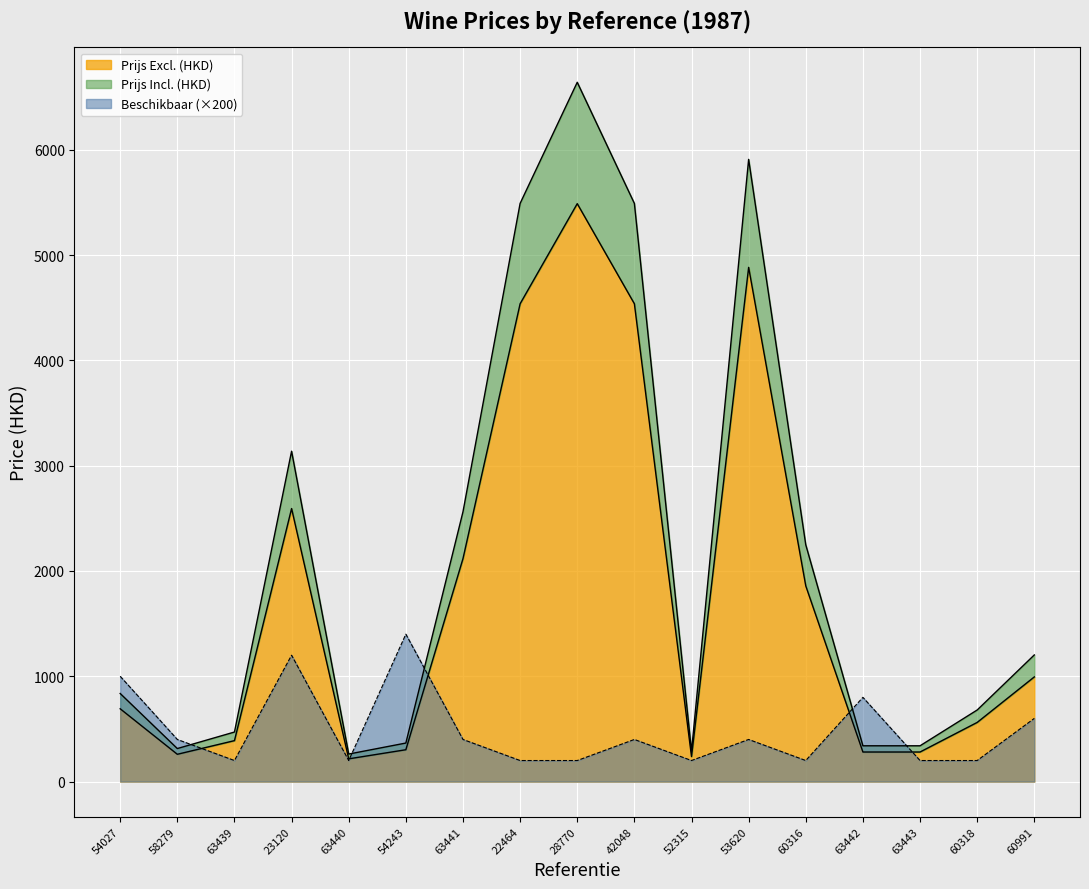

How many interior local valleys does the Beschikbaar series have?

4